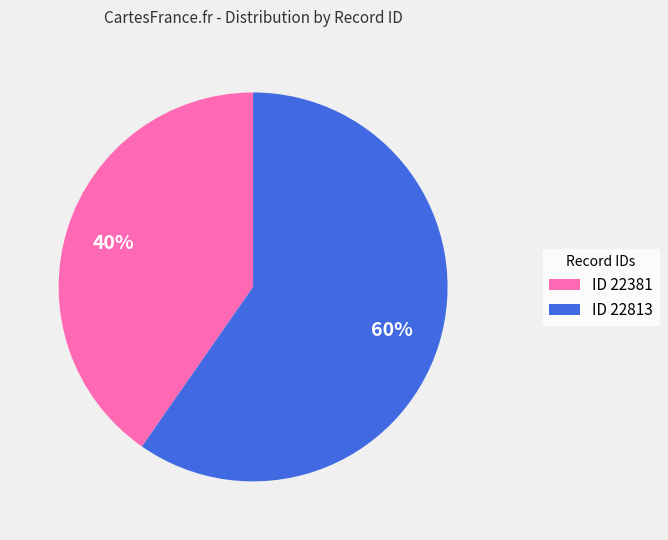

Is the sum of ID 22813 and ID 22381 greater than half?

Yes